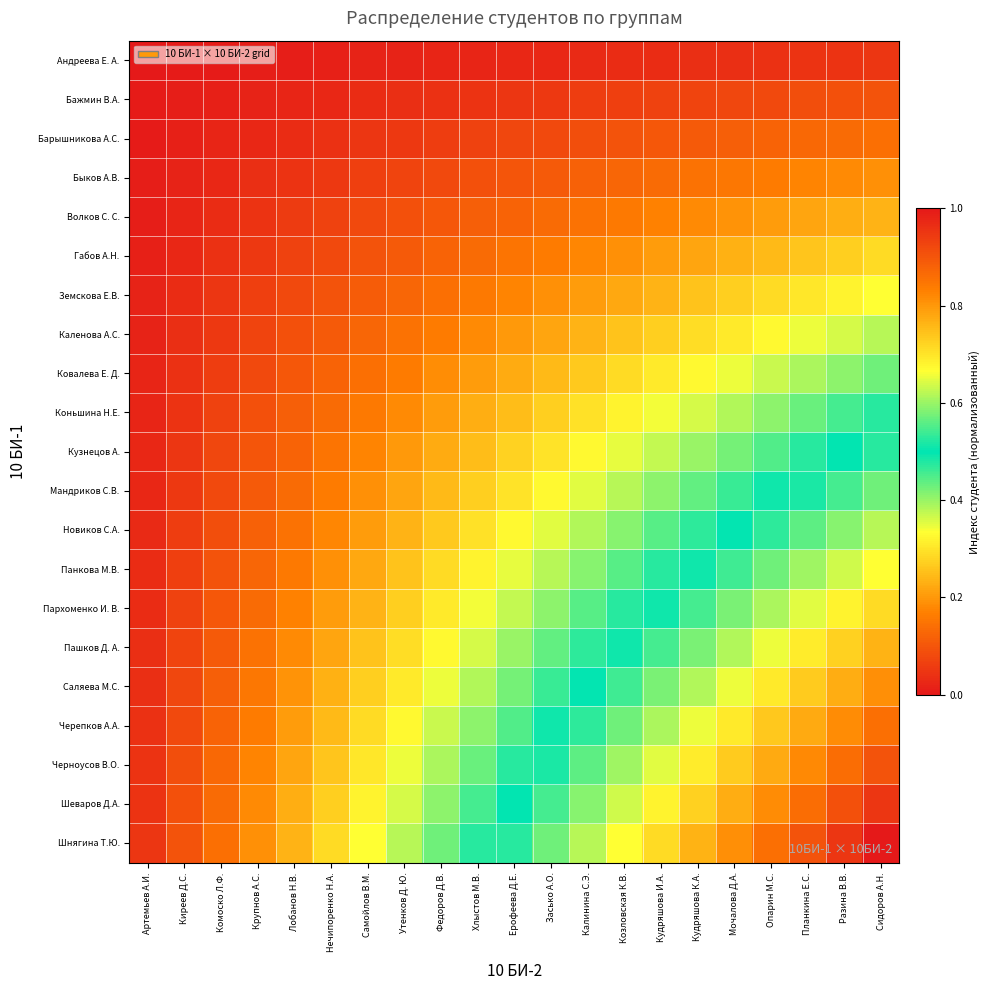

Reading left to right, list all the values displayed in this chart.

Андреева Е. А.: Артемьев А.И.=0.0	Киреев Д.С.=0.0	Комоско Л.Ф.=0.0	Крупнов А.С.=0.0	Лобанов Н.В.=0.0	Нечипоренко Н.А.=0.0	Самойлов В.М.=0.0	Утенков Д. Ю.=0.0	Федоров Д.В.=0.0	Хлыстов М.В.=0.0	Ерофеева Д.Е.=0.0	Засько А.О.=0.0	Калинина С.Э.=0.0	Козловская К.В.=0.0	Кудряшова И.А.=0.0	Кудряшова К.А.=0.0	Мочалова Д.А.=0.0	Опарин М.С.=0.0	Планкина Е.С.=0.0	Разина В.В.=0.0	Сидоров А.Н.=0.0
Бажмин В.А.: Артемьев А.И.=0.0	Киреев Д.С.=0.0	Комоско Л.Ф.=0.0	Крупнов А.С.=0.0	Лобанов Н.В.=0.0	Нечипоренко Н.А.=0.0	Самойлов В.М.=0.0	Утенков Д. Ю.=0.0	Федоров Д.В.=0.0	Хлыстов М.В.=0.0	Ерофеева Д.Е.=0.0	Засько А.О.=0.1	Калинина С.Э.=0.1	Козловская К.В.=0.1	Кудряшова И.А.=0.1	Кудряшова К.А.=0.1	Мочалова Д.А.=0.1	Опарин М.С.=0.1	Планкина Е.С.=0.1	Разина В.В.=0.1	Сидоров А.Н.=0.1
Барышникова А.С.: Артемьев А.И.=0.0	Киреев Д.С.=0.0	Комоско Л.Ф.=0.0	Крупнов А.С.=0.0	Лобанов Н.В.=0.0	Нечипоренко Н.А.=0.0	Самойлов В.М.=0.0	Утенков Д. Ю.=0.1	Федоров Д.В.=0.1	Хлыстов М.В.=0.1	Ерофеева Д.Е.=0.1	Засько А.О.=0.1	Калинина С.Э.=0.1	Козловская К.В.=0.1	Кудряшова И.А.=0.1	Кудряшова К.А.=0.1	Мочалова Д.А.=0.1	Опарин М.С.=0.1	Планкина Е.С.=0.1	Разина В.В.=0.1	Сидоров А.Н.=0.1
Быков А.В.: Артемьев А.И.=0.0	Киреев Д.С.=0.0	Комоско Л.Ф.=0.0	Крупнов А.С.=0.0	Лобанов Н.В.=0.0	Нечипоренко Н.А.=0.1	Самойлов В.М.=0.1	Утенков Д. Ю.=0.1	Федоров Д.В.=0.1	Хлыстов М.В.=0.1	Ерофеева Д.Е.=0.1	Засько А.О.=0.1	Калинина С.Э.=0.1	Козловская К.В.=0.1	Кудряшова И.А.=0.1	Кудряшова К.А.=0.1	Мочалова Д.А.=0.2	Опарин М.С.=0.2	Планкина Е.С.=0.2	Разина В.В.=0.2	Сидоров А.Н.=0.2
Волков С. С.: Артемьев А.И.=0.0	Киреев Д.С.=0.0	Комоско Л.Ф.=0.0	Крупнов А.С.=0.0	Лобанов Н.В.=0.1	Нечипоренко Н.А.=0.1	Самойлов В.М.=0.1	Утенков Д. Ю.=0.1	Федоров Д.В.=0.1	Хлыстов М.В.=0.1	Ерофеева Д.Е.=0.1	Засько А.О.=0.1	Калинина С.Э.=0.1	Козловская К.В.=0.2	Кудряшова И.А.=0.2	Кудряшова К.А.=0.2	Мочалова Д.А.=0.2	Опарин М.С.=0.2	Планкина Е.С.=0.2	Разина В.В.=0.2	Сидоров А.Н.=0.2
Габов А.Н.: Артемьев А.И.=0.0	Киреев Д.С.=0.0	Комоско Л.Ф.=0.0	Крупнов А.С.=0.1	Лобанов Н.В.=0.1	Нечипоренко Н.А.=0.1	Самойлов В.М.=0.1	Утенков Д. Ю.=0.1	Федоров Д.В.=0.1	Хлыстов М.В.=0.1	Ерофеева Д.Е.=0.1	Засько А.О.=0.2	Калинина С.Э.=0.2	Козловская К.В.=0.2	Кудряшова И.А.=0.2	Кудряшова К.А.=0.2	Мочалова Д.А.=0.2	Опарин М.С.=0.2	Планкина Е.С.=0.3	Разина В.В.=0.3	Сидоров А.Н.=0.3
Земскова Е.В.: Артемьев А.И.=0.0	Киреев Д.С.=0.0	Комоско Л.Ф.=0.0	Крупнов А.С.=0.1	Лобанов Н.В.=0.1	Нечипоренко Н.А.=0.1	Самойлов В.М.=0.1	Утенков Д. Ю.=0.1	Федоров Д.В.=0.1	Хлыстов М.В.=0.2	Ерофеева Д.Е.=0.2	Засько А.О.=0.2	Калинина С.Э.=0.2	Козловская К.В.=0.2	Кудряшова И.А.=0.2	Кудряшова К.А.=0.3	Мочалова Д.А.=0.3	Опарин М.С.=0.3	Планкина Е.С.=0.3	Разина В.В.=0.3	Сидоров А.Н.=0.3
Каленова А.С.: Артемьев А.И.=0.0	Киреев Д.С.=0.0	Комоско Л.Ф.=0.1	Крупнов А.С.=0.1	Лобанов Н.В.=0.1	Нечипоренко Н.А.=0.1	Самойлов В.М.=0.1	Утенков Д. Ю.=0.1	Федоров Д.В.=0.2	Хлыстов М.В.=0.2	Ерофеева Д.Е.=0.2	Засько А.О.=0.2	Калинина С.Э.=0.2	Козловская К.В.=0.3	Кудряшова И.А.=0.3	Кудряшова К.А.=0.3	Мочалова Д.А.=0.3	Опарин М.С.=0.3	Планкина Е.С.=0.3	Разина В.В.=0.4	Сидоров А.Н.=0.4
Ковалева Е. Д.: Артемьев А.И.=0.0	Киреев Д.С.=0.0	Комоско Л.Ф.=0.1	Крупнов А.С.=0.1	Лобанов Н.В.=0.1	Нечипоренко Н.А.=0.1	Самойлов В.М.=0.1	Утенков Д. Ю.=0.2	Федоров Д.В.=0.2	Хлыстов М.В.=0.2	Ерофеева Д.Е.=0.2	Засько А.О.=0.2	Калинина С.Э.=0.3	Козловская К.В.=0.3	Кудряшова И.А.=0.3	Кудряшова К.А.=0.3	Мочалова Д.А.=0.3	Опарин М.С.=0.4	Планкина Е.С.=0.4	Разина В.В.=0.4	Сидоров А.Н.=0.4
Коньшина Н.Е.: Артемьев А.И.=0.0	Киреев Д.С.=0.0	Комоско Л.Ф.=0.1	Крупнов А.С.=0.1	Лобанов Н.В.=0.1	Нечипоренко Н.А.=0.1	Самойлов В.М.=0.2	Утенков Д. Ю.=0.2	Федоров Д.В.=0.2	Хлыстов М.В.=0.2	Ерофеева Д.Е.=0.2	Засько А.О.=0.3	Калинина С.Э.=0.3	Козловская К.В.=0.3	Кудряшова И.А.=0.3	Кудряшова К.А.=0.4	Мочалова Д.А.=0.4	Опарин М.С.=0.4	Планкина Е.С.=0.4	Разина В.В.=0.5	Сидоров А.Н.=0.5
Кузнецов А.: Артемьев А.И.=0.0	Киреев Д.С.=0.0	Комоско Л.Ф.=0.1	Крупнов А.С.=0.1	Лобанов Н.В.=0.1	Нечипоренко Н.А.=0.1	Самойлов В.М.=0.2	Утенков Д. Ю.=0.2	Федоров Д.В.=0.2	Хлыстов М.В.=0.2	Ерофеева Д.Е.=0.3	Засько А.О.=0.3	Калинина С.Э.=0.3	Козловская К.В.=0.3	Кудряшова И.А.=0.4	Кудряшова К.А.=0.4	Мочалова Д.А.=0.4	Опарин М.С.=0.4	Планкина Е.С.=0.5	Разина В.В.=0.5	Сидоров А.Н.=0.5
Мандриков С.В.: Артемьев А.И.=0.0	Киреев Д.С.=0.1	Комоско Л.Ф.=0.1	Крупнов А.С.=0.1	Лобанов Н.В.=0.1	Нечипоренко Н.А.=0.2	Самойлов В.М.=0.2	Утенков Д. Ю.=0.2	Федоров Д.В.=0.2	Хлыстов М.В.=0.3	Ерофеева Д.Е.=0.3	Засько А.О.=0.3	Калинина С.Э.=0.4	Козловская К.В.=0.4	Кудряшова И.А.=0.4	Кудряшова К.А.=0.4	Мочалова Д.А.=0.5	Опарин М.С.=0.5	Планкина Е.С.=0.5	Разина В.В.=0.5	Сидоров А.Н.=0.6
Новиков С.А.: Артемьев А.И.=0.0	Киреев Д.С.=0.1	Комоско Л.Ф.=0.1	Крупнов А.С.=0.1	Лобанов Н.В.=0.1	Нечипоренко Н.А.=0.2	Самойлов В.М.=0.2	Утенков Д. Ю.=0.2	Федоров Д.В.=0.3	Хлыстов М.В.=0.3	Ерофеева Д.Е.=0.3	Засько А.О.=0.4	Калинина С.Э.=0.4	Козловская К.В.=0.4	Кудряшова И.А.=0.4	Кудряшова К.А.=0.5	Мочалова Д.А.=0.5	Опарин М.С.=0.5	Планкина Е.С.=0.6	Разина В.В.=0.6	Сидоров А.Н.=0.6
Панкова М.В.: Артемьев А.И.=0.0	Киреев Д.С.=0.1	Комоско Л.Ф.=0.1	Крупнов А.С.=0.1	Лобанов Н.В.=0.2	Нечипоренко Н.А.=0.2	Самойлов В.М.=0.2	Утенков Д. Ю.=0.3	Федоров Д.В.=0.3	Хлыстов М.В.=0.3	Ерофеева Д.Е.=0.3	Засько А.О.=0.4	Калинина С.Э.=0.4	Козловская К.В.=0.4	Кудряшова И.А.=0.5	Кудряшова К.А.=0.5	Мочалова Д.А.=0.5	Опарин М.С.=0.6	Планкина Е.С.=0.6	Разина В.В.=0.6	Сидоров А.Н.=0.7
Пархоменко И. В.: Артемьев А.И.=0.0	Киреев Д.С.=0.1	Комоско Л.Ф.=0.1	Крупнов А.С.=0.1	Лобанов Н.В.=0.2	Нечипоренко Н.А.=0.2	Самойлов В.М.=0.2	Утенков Д. Ю.=0.3	Федоров Д.В.=0.3	Хлыстов М.В.=0.3	Ерофеева Д.Е.=0.4	Засько А.О.=0.4	Калинина С.Э.=0.4	Козловская К.В.=0.5	Кудряшова И.А.=0.5	Кудряшова К.А.=0.5	Мочалова Д.А.=0.6	Опарин М.С.=0.6	Планкина Е.С.=0.6	Разина В.В.=0.7	Сидоров А.Н.=0.7
Пашков Д. А.: Артемьев А.И.=0.0	Киреев Д.С.=0.1	Комоско Л.Ф.=0.1	Крупнов А.С.=0.1	Лобанов Н.В.=0.2	Нечипоренко Н.А.=0.2	Самойлов В.М.=0.3	Утенков Д. Ю.=0.3	Федоров Д.В.=0.3	Хлыстов М.В.=0.4	Ерофеева Д.Е.=0.4	Засько А.О.=0.4	Калинина С.Э.=0.5	Козловская К.В.=0.5	Кудряшова И.А.=0.5	Кудряшова К.А.=0.6	Мочалова Д.А.=0.6	Опарин М.С.=0.7	Планкина Е.С.=0.7	Разина В.В.=0.7	Сидоров А.Н.=0.8
Саляева М.С.: Артемьев А.И.=0.0	Киреев Д.С.=0.1	Комоско Л.Ф.=0.1	Крупнов А.С.=0.2	Лобанов Н.В.=0.2	Нечипоренко Н.А.=0.2	Самойлов В.М.=0.3	Утенков Д. Ю.=0.3	Федоров Д.В.=0.3	Хлыстов М.В.=0.4	Ерофеева Д.Е.=0.4	Засько А.О.=0.5	Калинина С.Э.=0.5	Козловская К.В.=0.5	Кудряшова И.А.=0.6	Кудряшова К.А.=0.6	Мочалова Д.А.=0.7	Опарин М.С.=0.7	Планкина Е.С.=0.7	Разина В.В.=0.8	Сидоров А.Н.=0.8
Черепков А.А.: Артемьев А.И.=0.0	Киреев Д.С.=0.1	Комоско Л.Ф.=0.1	Крупнов А.С.=0.2	Лобанов Н.В.=0.2	Нечипоренко Н.А.=0.2	Самойлов В.М.=0.3	Утенков Д. Ю.=0.3	Федоров Д.В.=0.4	Хлыстов М.В.=0.4	Ерофеева Д.Е.=0.4	Засько А.О.=0.5	Калинина С.Э.=0.5	Козловская К.В.=0.6	Кудряшова И.А.=0.6	Кудряшова К.А.=0.7	Мочалова Д.А.=0.7	Опарин М.С.=0.7	Планкина Е.С.=0.8	Разина В.В.=0.8	Сидоров А.Н.=0.9
Черноусов В.О.: Артемьев А.И.=0.0	Киреев Д.С.=0.1	Комоско Л.Ф.=0.1	Крупнов А.С.=0.2	Лобанов Н.В.=0.2	Нечипоренко Н.А.=0.3	Самойлов В.М.=0.3	Утенков Д. Ю.=0.3	Федоров Д.В.=0.4	Хлыстов М.В.=0.4	Ерофеева Д.Е.=0.5	Засько А.О.=0.5	Калинина С.Э.=0.6	Козловская К.В.=0.6	Кудряшова И.А.=0.6	Кудряшова К.А.=0.7	Мочалова Д.А.=0.7	Опарин М.С.=0.8	Планкина Е.С.=0.8	Разина В.В.=0.9	Сидоров А.Н.=0.9
Шеваров Д.А.: Артемьев А.И.=0.0	Киреев Д.С.=0.1	Комоско Л.Ф.=0.1	Крупнов А.С.=0.2	Лобанов Н.В.=0.2	Нечипоренко Н.А.=0.3	Самойлов В.М.=0.3	Утенков Д. Ю.=0.4	Федоров Д.В.=0.4	Хлыстов М.В.=0.5	Ерофеева Д.Е.=0.5	Засько А.О.=0.5	Калинина С.Э.=0.6	Козловская К.В.=0.6	Кудряшова И.А.=0.7	Кудряшова К.А.=0.7	Мочалова Д.А.=0.8	Опарин М.С.=0.8	Планкина Е.С.=0.9	Разина В.В.=0.9	Сидоров А.Н.=1.0
Шнягина Т.Ю.: Артемьев А.И.=0.0	Киреев Д.С.=0.1	Комоско Л.Ф.=0.1	Крупнов А.С.=0.2	Лобанов Н.В.=0.2	Нечипоренко Н.А.=0.3	Самойлов В.М.=0.3	Утенков Д. Ю.=0.4	Федоров Д.В.=0.4	Хлыстов М.В.=0.5	Ерофеева Д.Е.=0.5	Засько А.О.=0.6	Калинина С.Э.=0.6	Козловская К.В.=0.7	Кудряшова И.А.=0.7	Кудряшова К.А.=0.8	Мочалова Д.А.=0.8	Опарин М.С.=0.9	Планкина Е.С.=0.9	Разина В.В.=1.0	Сидоров А.Н.=1.0